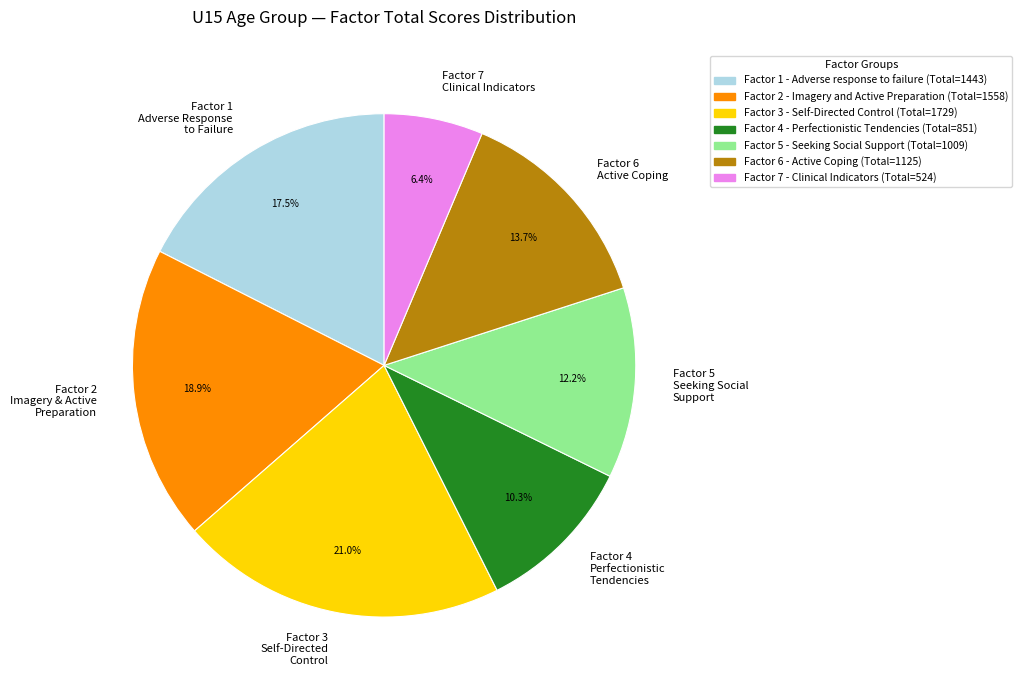

What is the largest slice in the pie chart?

Factor 3 - Self-Directed Control (Total=1729)